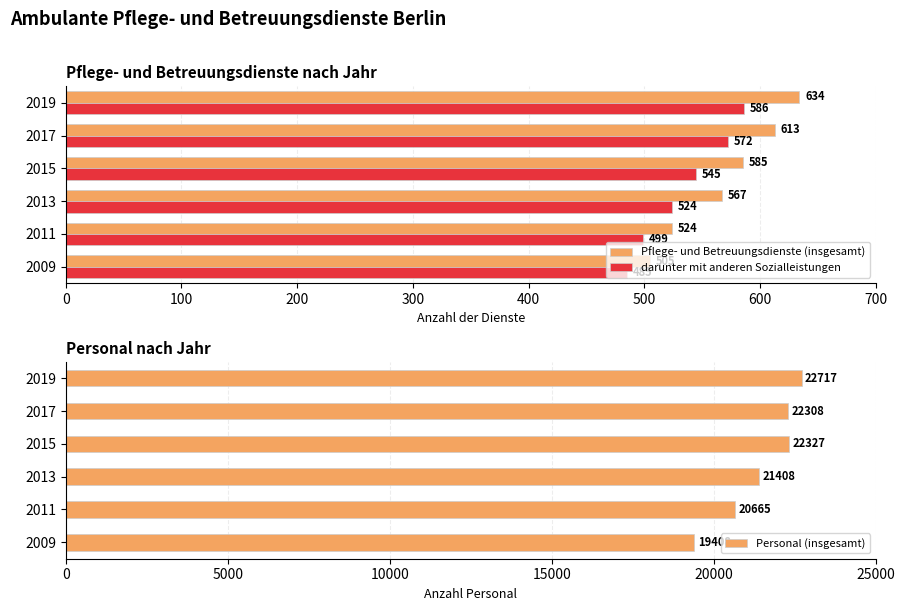

At which label is darunter mit anderen Sozialleistungen closest to 535?

2015